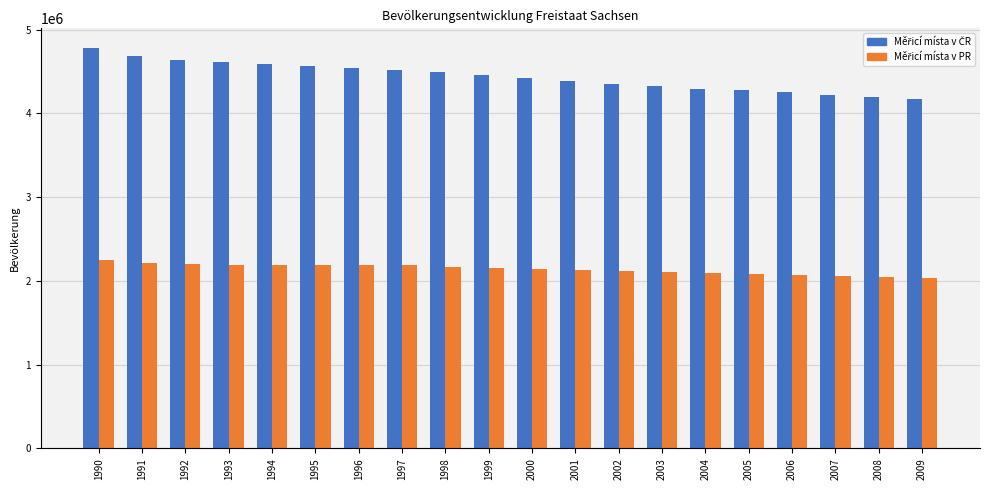

What is the total value across all series at 2003?

6424205